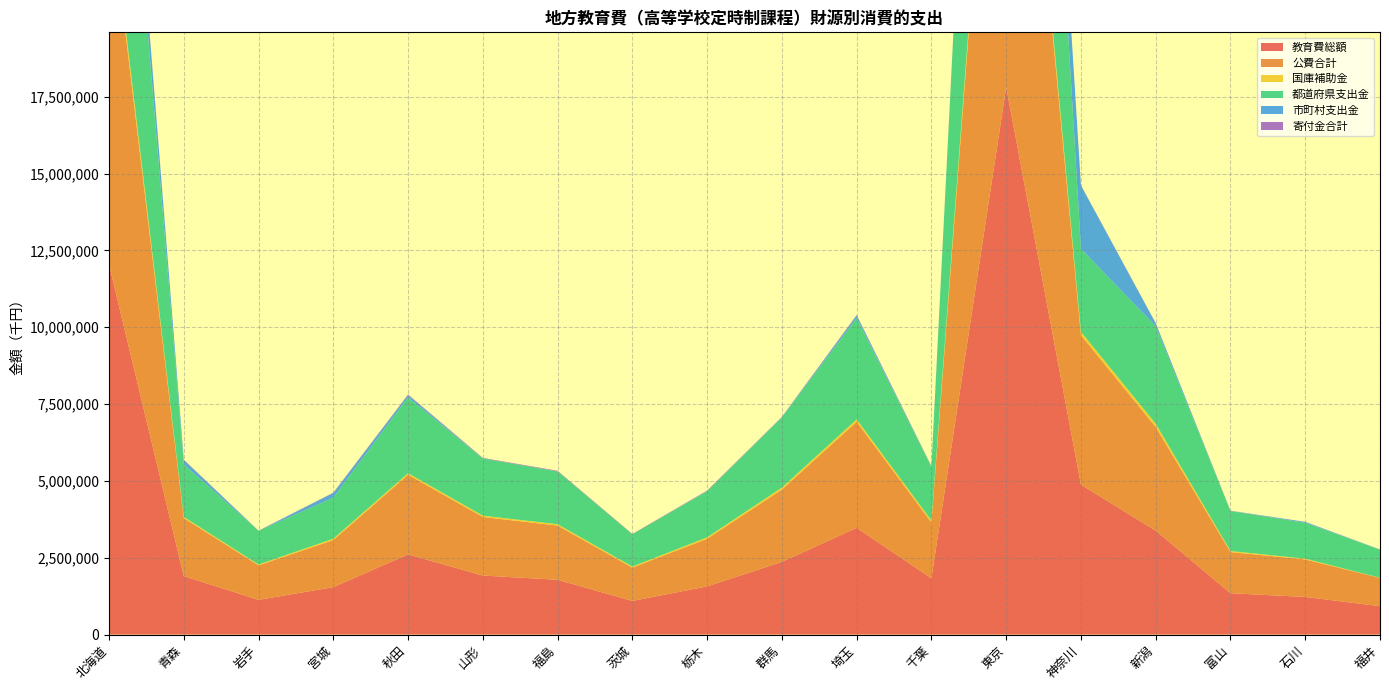

Reading left to right, extract all data points from this chart.

教育費総額: 北海道=12040310	青森=1902092	岩手=1129343	宮城=1542807	秋田=2609759	山形=1920930	福島=1782201	茨城=1094705	栃木=1567261	群馬=2365039	埼玉=3472018	千葉=1831450	東京=17811861	神奈川=4875832	新潟=3381825	富山=1345463	石川=1223767	福井=924376
公費合計: 北海道=11979552	青森=1887909	岩手=1122570	宮城=1531265	秋田=2590932	山形=1905303	福島=1764099	茨城=1083784	栃木=1550767	群馬=2353302	埼玉=3452136	千葉=1816445	東京=17796458	神奈川=4866711	新潟=3371450	富山=1339334	石川=1220857	福井=919972
国庫補助金: 北海道=247203	青森=37554	岩手=26782	宮城=44824	秋田=48864	山形=42629	福島=42865	茨城=33960	栃木=44621	群馬=64564	埼玉=76953	千葉=63772	東京=313002	神奈川=109434	新潟=106764	富山=32816	石川=25292	福井=4335
都道府県支出金: 北海道=10433577	青森=1708838	岩手=1095172	宮城=1335492	秋田=2468618	山形=1859628	福島=1718650	茨城=1049824	栃木=1499321	群馬=2278771	埼玉=3291434	千葉=1745634	東京=17483456	神奈川=2699208	新潟=3170038	富山=1301731	石川=1167733	福井=914980
市町村支出金: 北海道=1298772	青森=141517	岩手=616	宮城=150949	秋田=73450	山形=3046	福島=2584	茨城=0	栃木=6825	群馬=9967	埼玉=83749	千葉=7039	東京=0	神奈川=2058069	新潟=94648	富山=4787	石川=27832	福井=657
寄付金合計: 北海道=60758	青森=14183	岩手=6773	宮城=11542	秋田=18827	山形=15627	福島=18102	茨城=10921	栃木=16494	群馬=11737	埼玉=19882	千葉=15005	東京=15403	神奈川=9121	新潟=10375	富山=6129	石川=2910	福井=4404